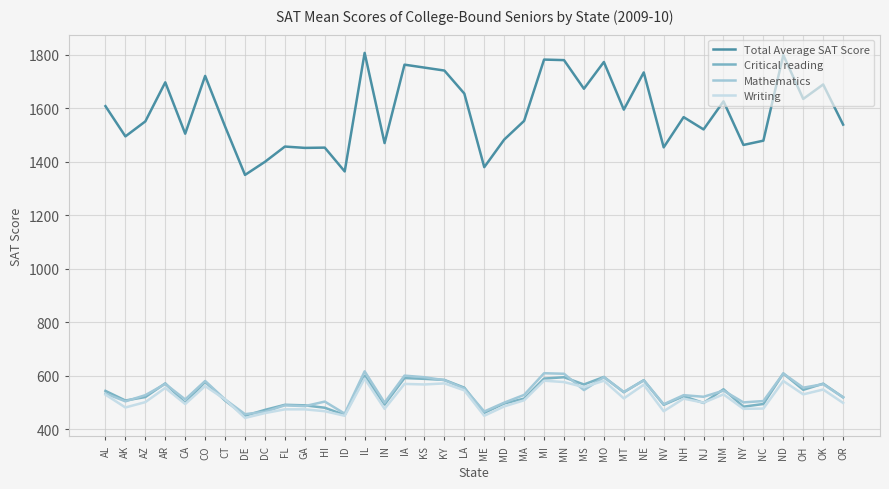

Is it true that Critical reading equals 959 at MO?

False